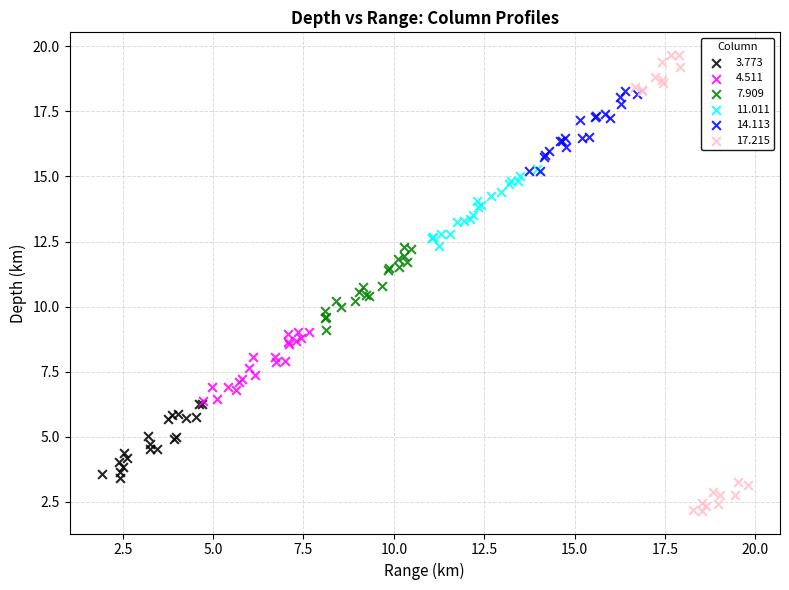

Which series contains the highest Y value?

17.215